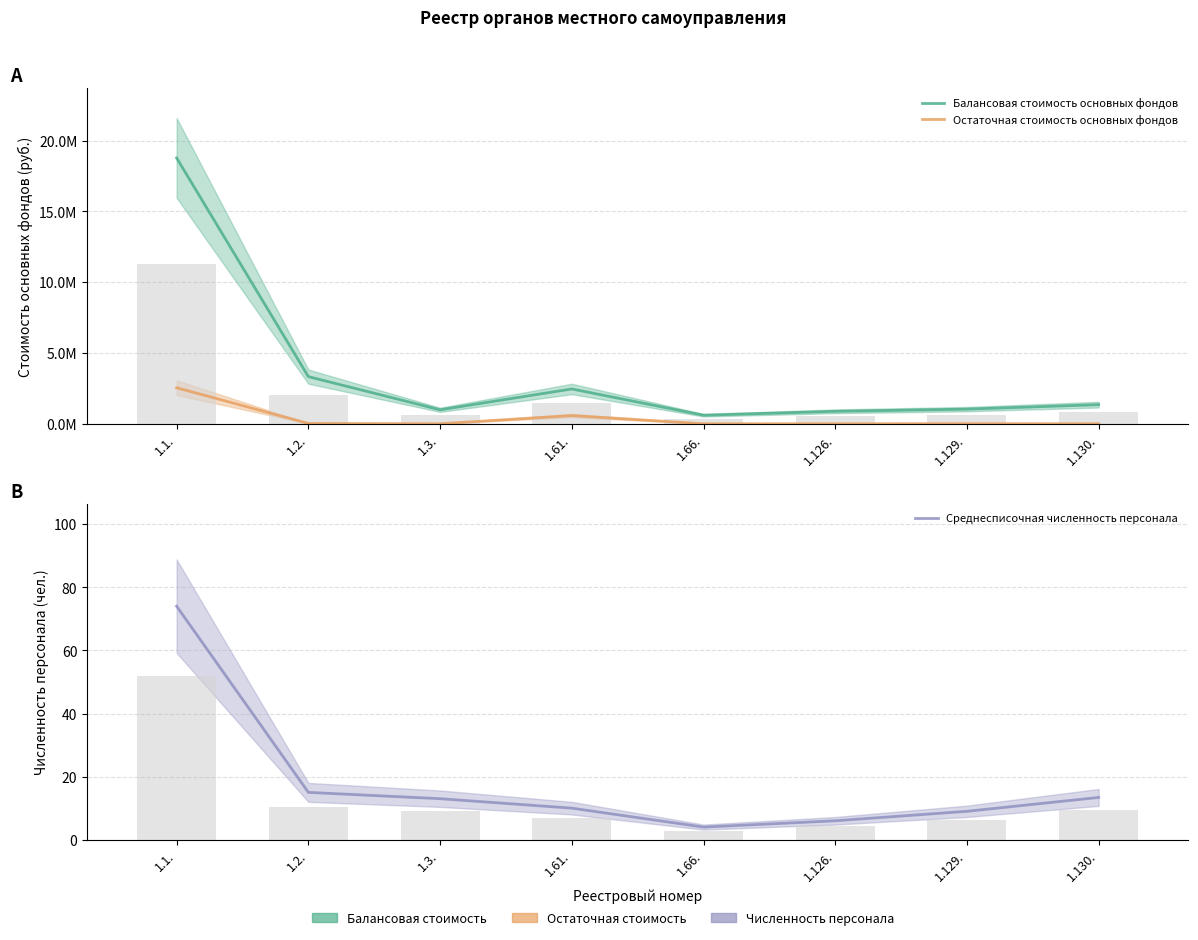

Reading left to right, transcribe all the data shown in this chart.

Балансовая стоимость основных фондов: 18771798.9	3326738.0	984134.3	2456349.7	601588.3	877232.5	1030948.8	1347375.0
Остаточная стоимость основных фондов: 2542364.5	21551.2	0.0	575514.9	0.0	0.0	3464.2	0.0
Среднесписочная численность персонала: 74.0	15.0	13.0	10.0	4.0	6.0	9.0	13.4